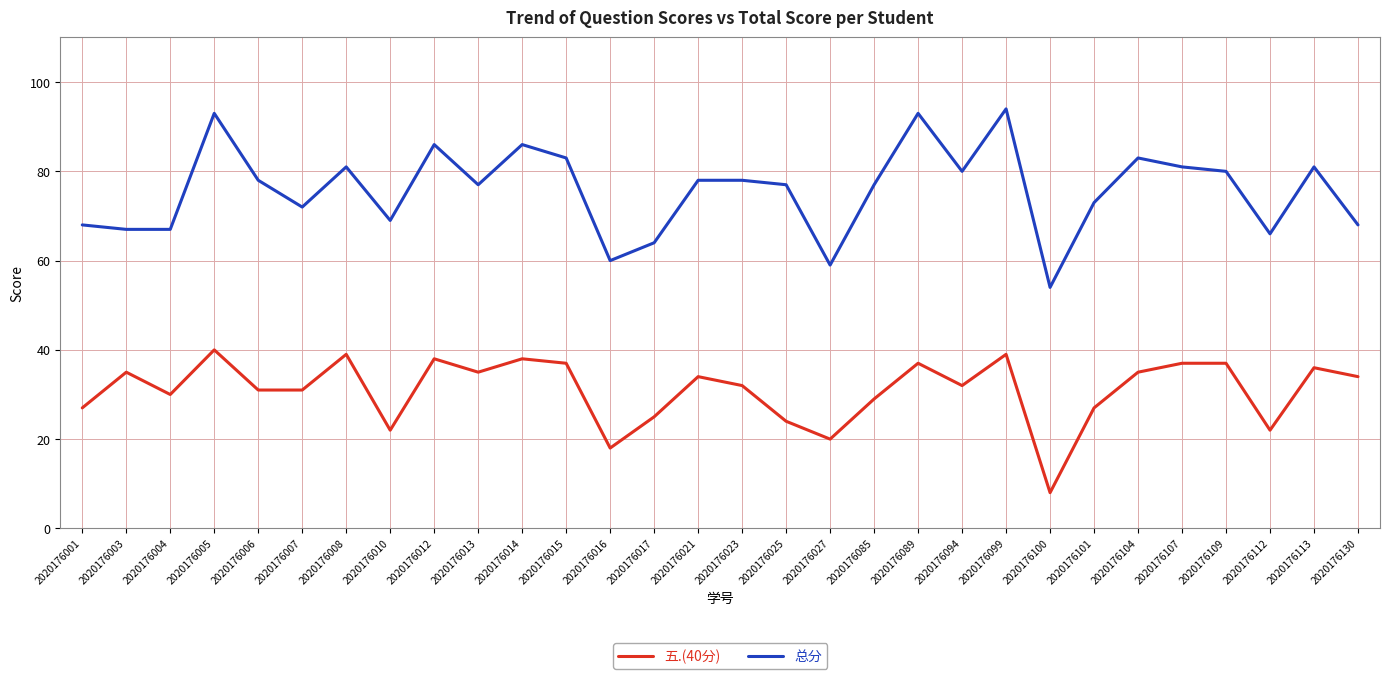

Where is 五.(40分) nearest to the value 24?

2020176025